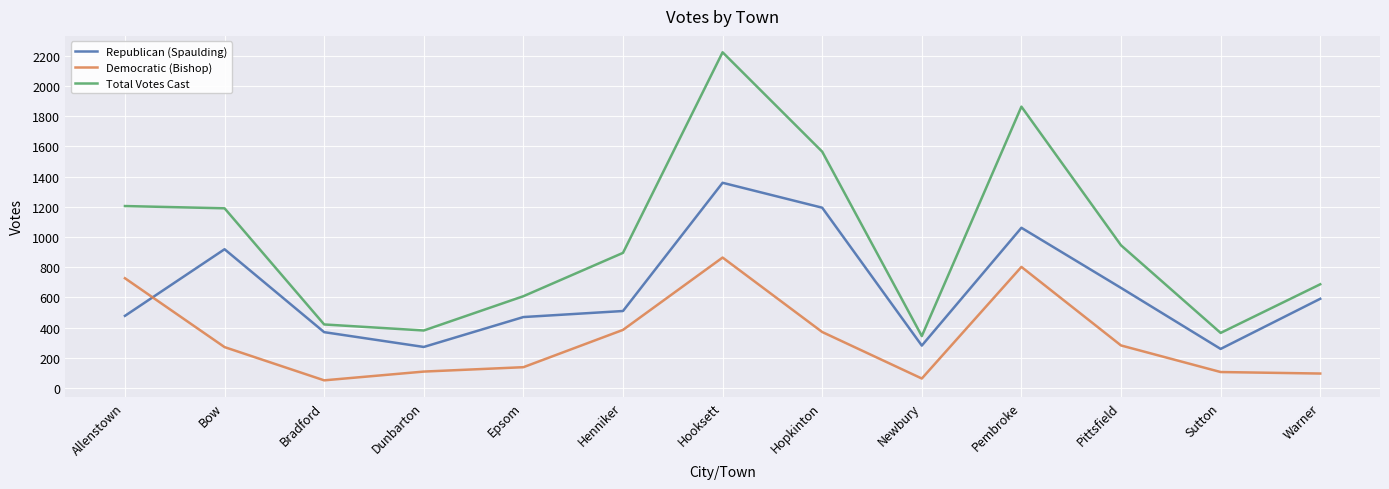

At how many categories does at least one series exceed 76?

13